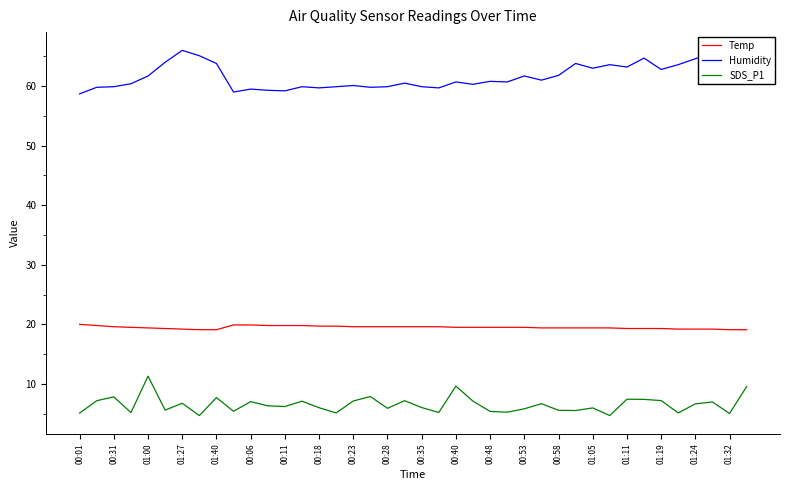

Which series has the largest total across all categories?

Humidity